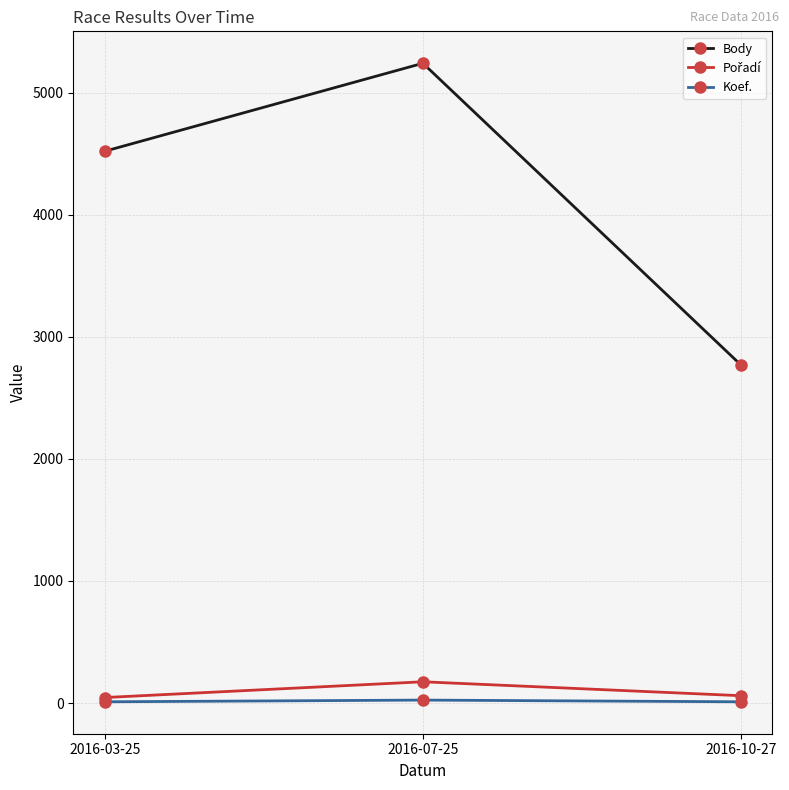

What is the total value across all series at 2016-07-25?

5439